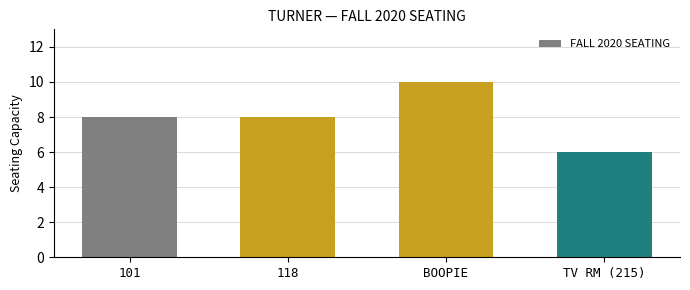

What is the change in value from BOOPIE to TV RM (215)?

-4